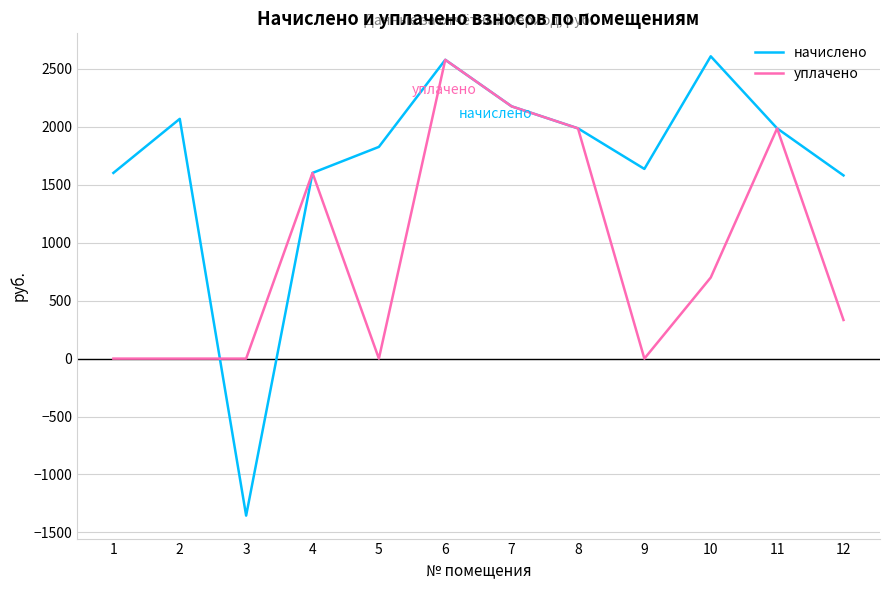

Does the chart have visible grid lines?

Yes